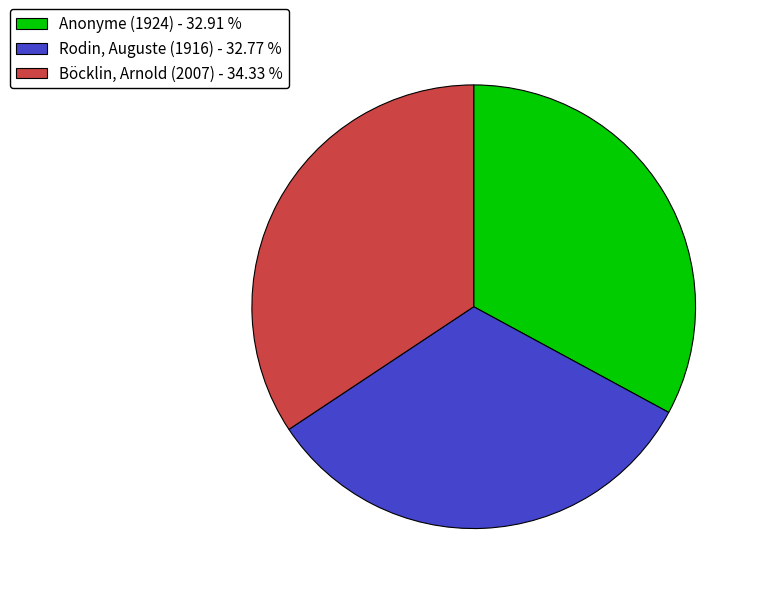

Is the sum of Rodin, Auguste (1916) - 32.77 % and Böcklin, Arnold (2007) - 34.33 % greater than half?

Yes